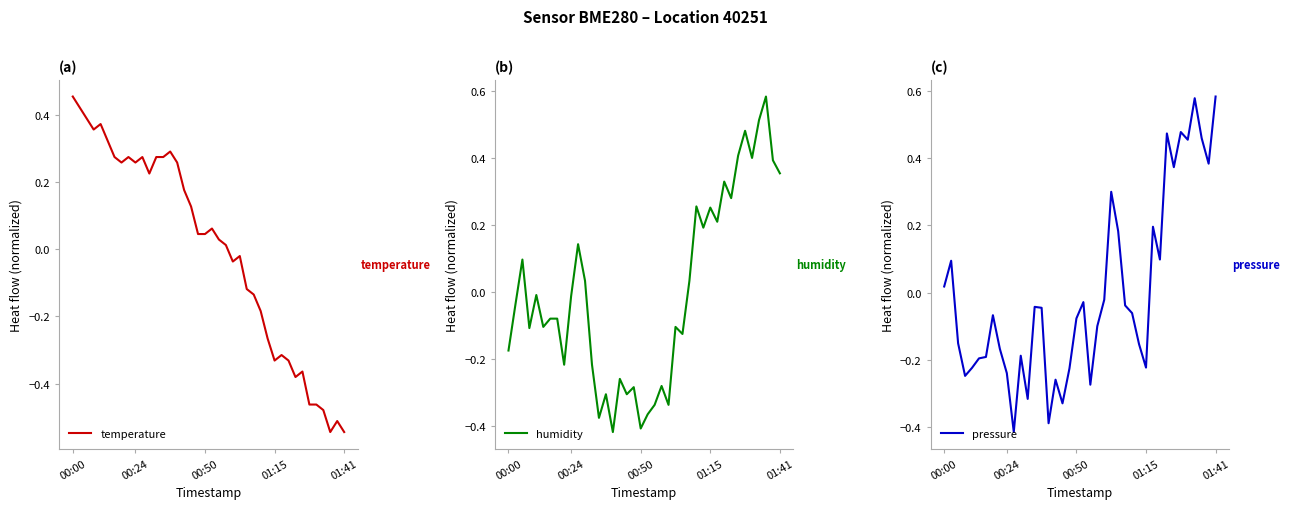

At which label does temperature reach its peak?

00:00